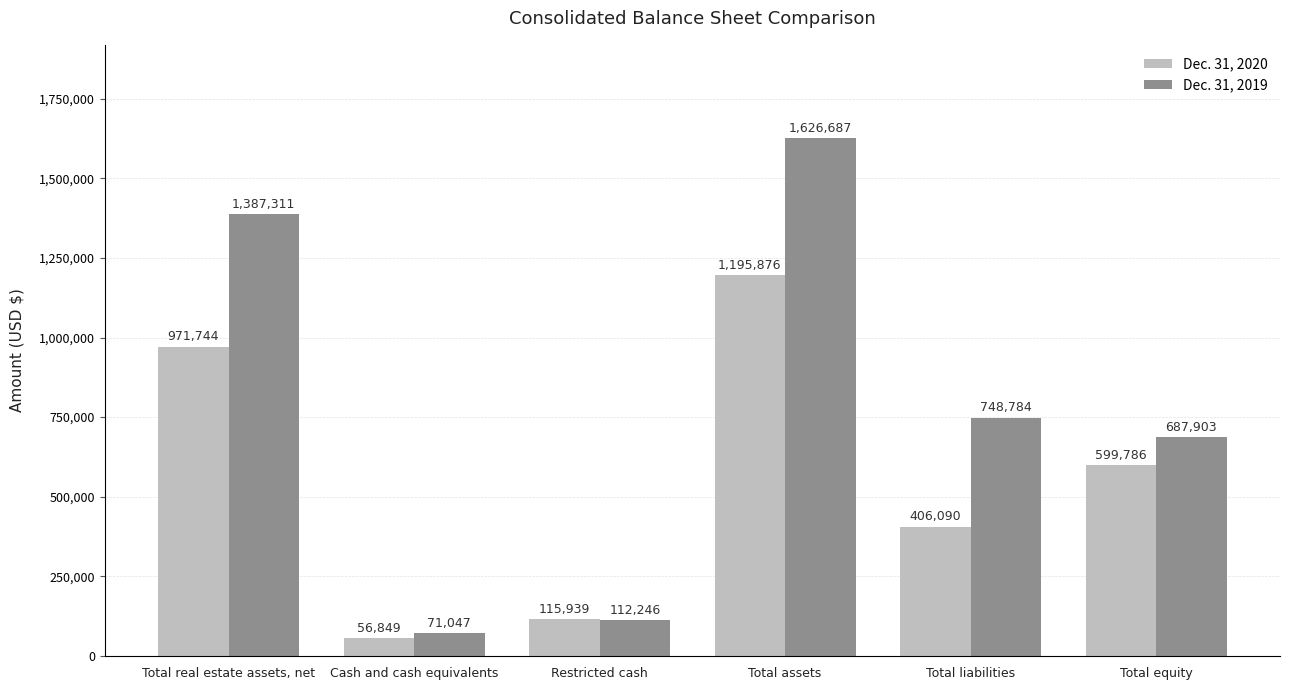

Which series has the widest spread of values?

Dec. 31, 2019